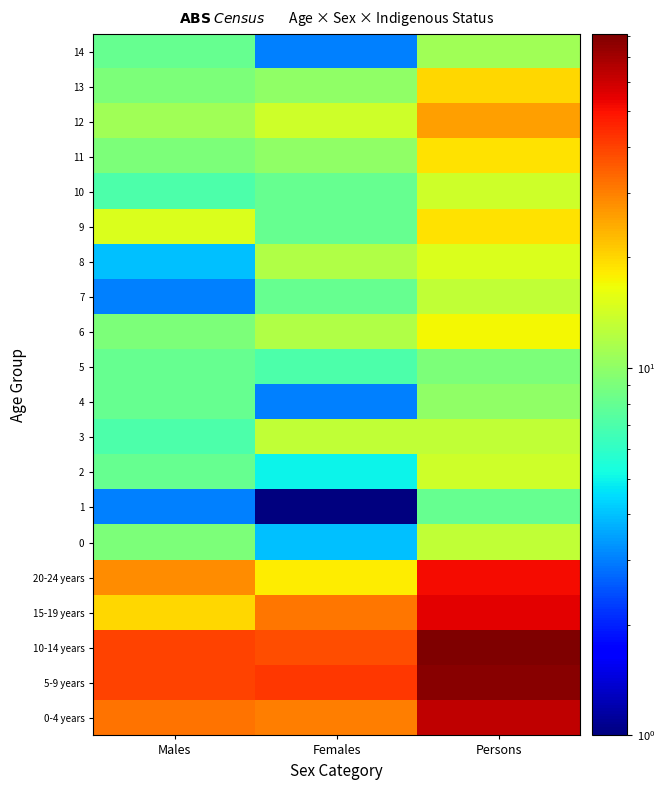

Reading left to right, what are all the values shown in this chart?

0-4 years: Males=32.0	Females=30.0	Persons=63.0
5-9 years: Males=40.0	Females=42.0	Persons=77.0
10-14 years: Males=40.0	Females=38.0	Persons=81.0
15-19 years: Males=20.0	Females=31.0	Persons=55.0
20-24 years: Males=28.0	Females=18.0	Persons=51.0
0: Males=9.0	Females=4.0	Persons=13.0
1: Males=3.0	Females=0.5	Persons=8.0
2: Males=8.0	Females=5.0	Persons=14.0
3: Males=7.0	Females=13.0	Persons=13.0
4: Males=8.0	Females=3.0	Persons=10.0
5: Males=8.0	Females=7.0	Persons=9.0
6: Males=9.0	Females=12.0	Persons=17.0
7: Males=3.0	Females=8.0	Persons=13.0
8: Males=4.0	Females=12.0	Persons=15.0
9: Males=15.0	Females=8.0	Persons=19.0
10: Males=7.0	Females=8.0	Persons=14.0
11: Males=9.0	Females=10.0	Persons=19.0
12: Males=11.0	Females=14.0	Persons=26.0
13: Males=9.0	Females=10.0	Persons=20.0
14: Males=8.0	Females=3.0	Persons=11.0